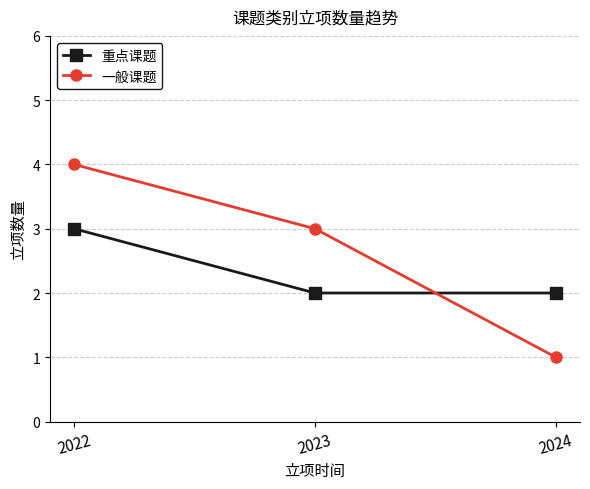

What is the difference between the highest and lowest values at 2024?

1